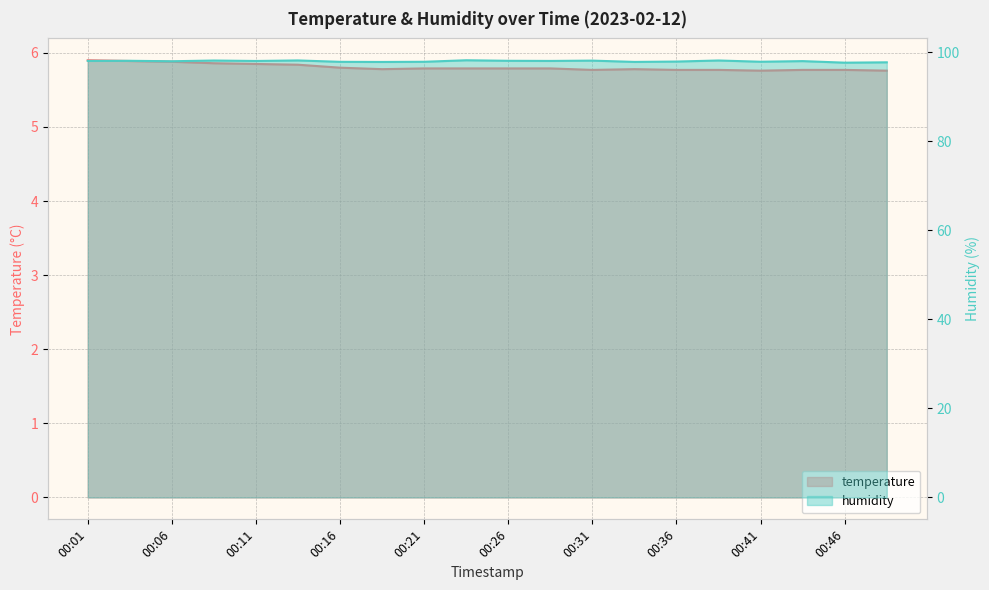

How many lines are shown in the chart?

2